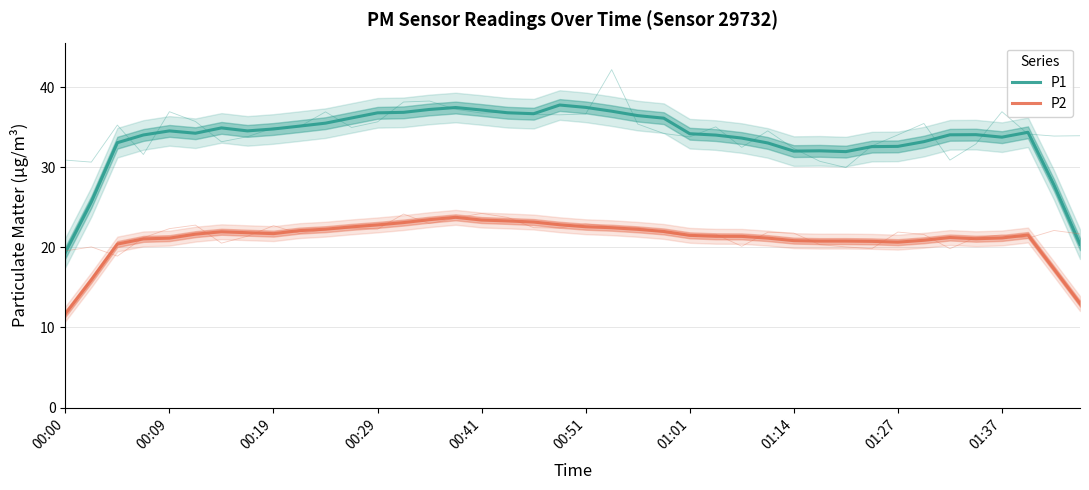

True or false: P2 has a value of 22.2 at 22.

True